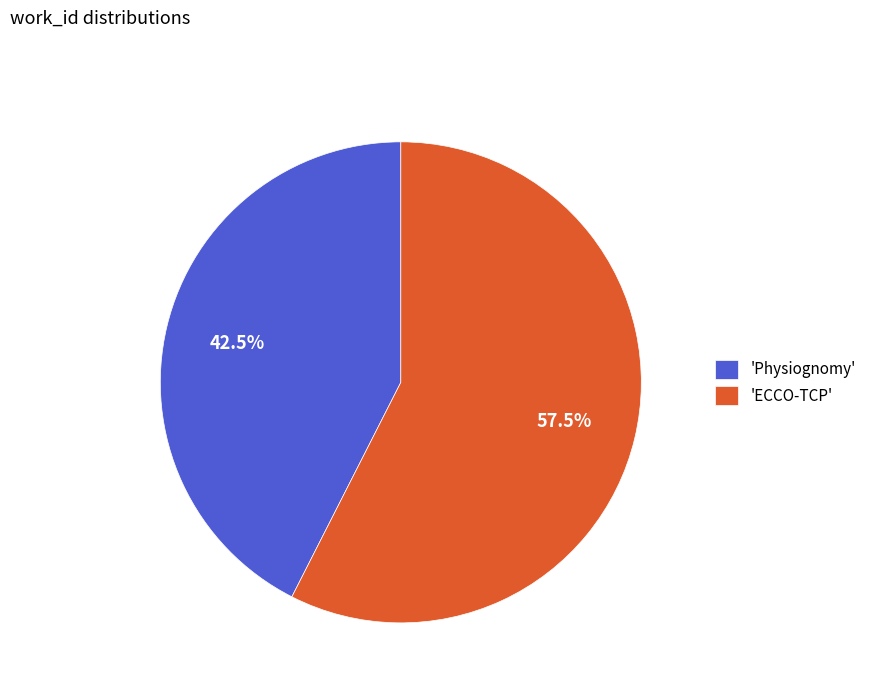

What is the majority slice?

'ECCO-TCP'